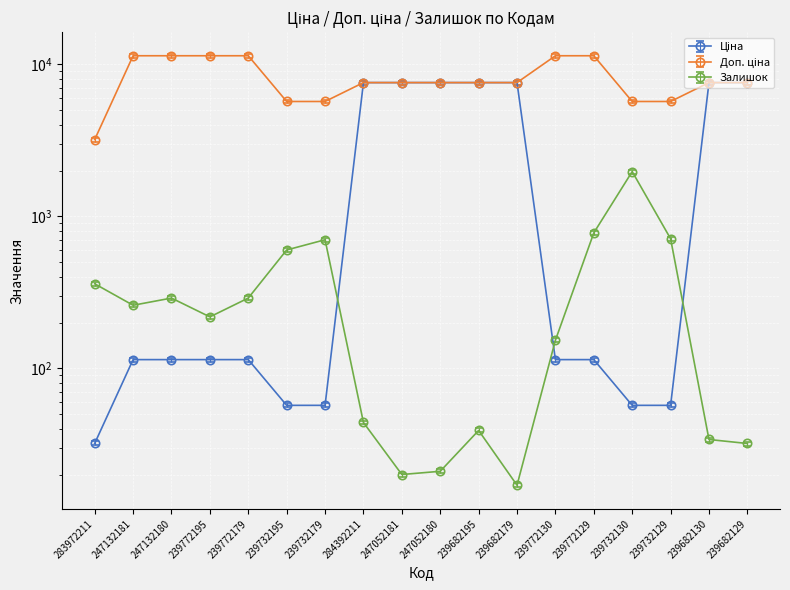

What position from the right is 239732179?

12